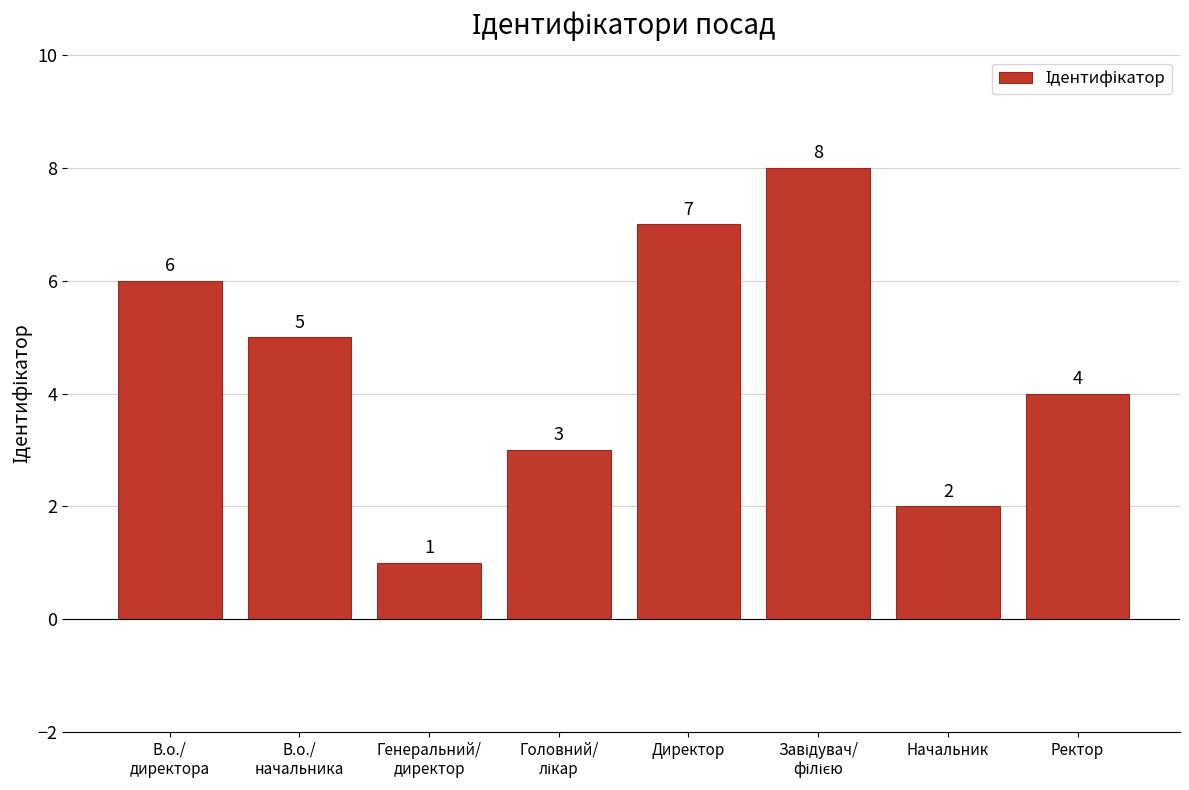

Is it true that the value at Директор is 2?

False